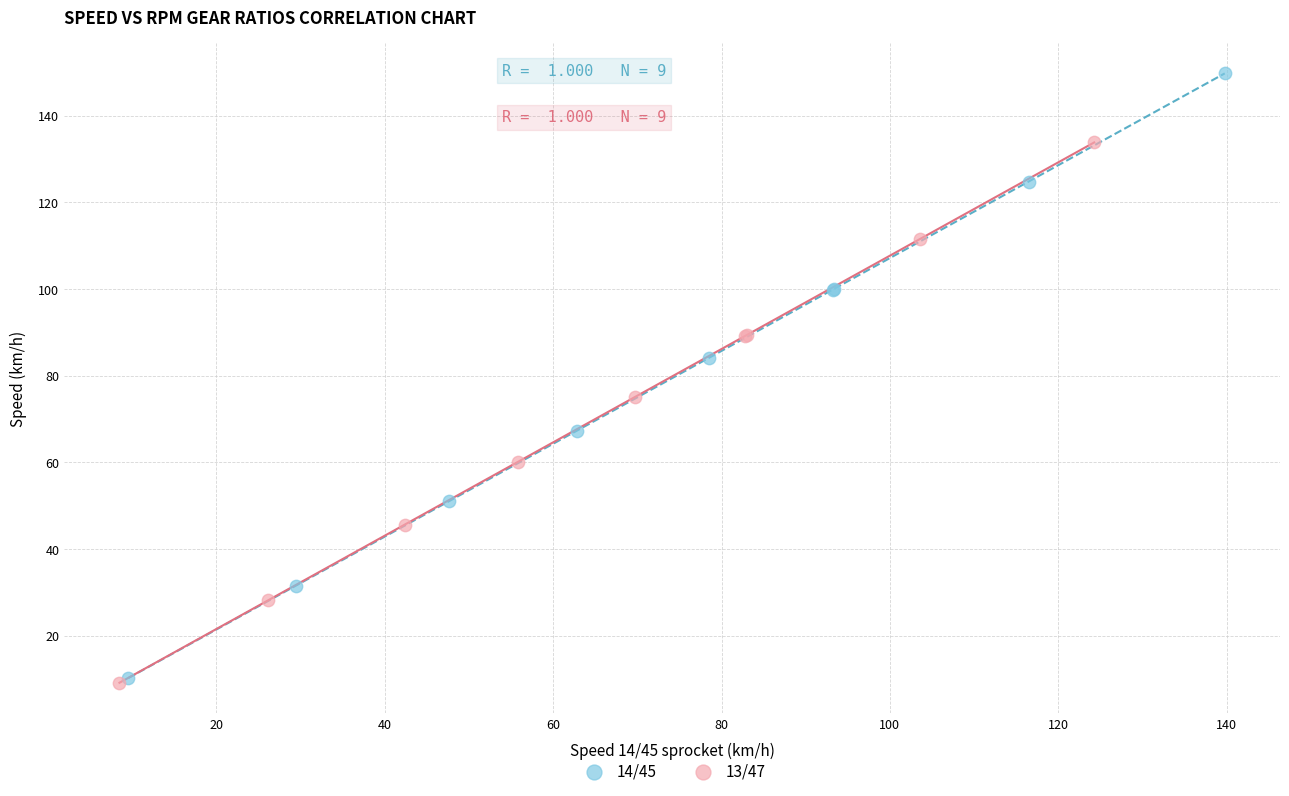

Which series has the largest Y range (max minus min)?

14/45